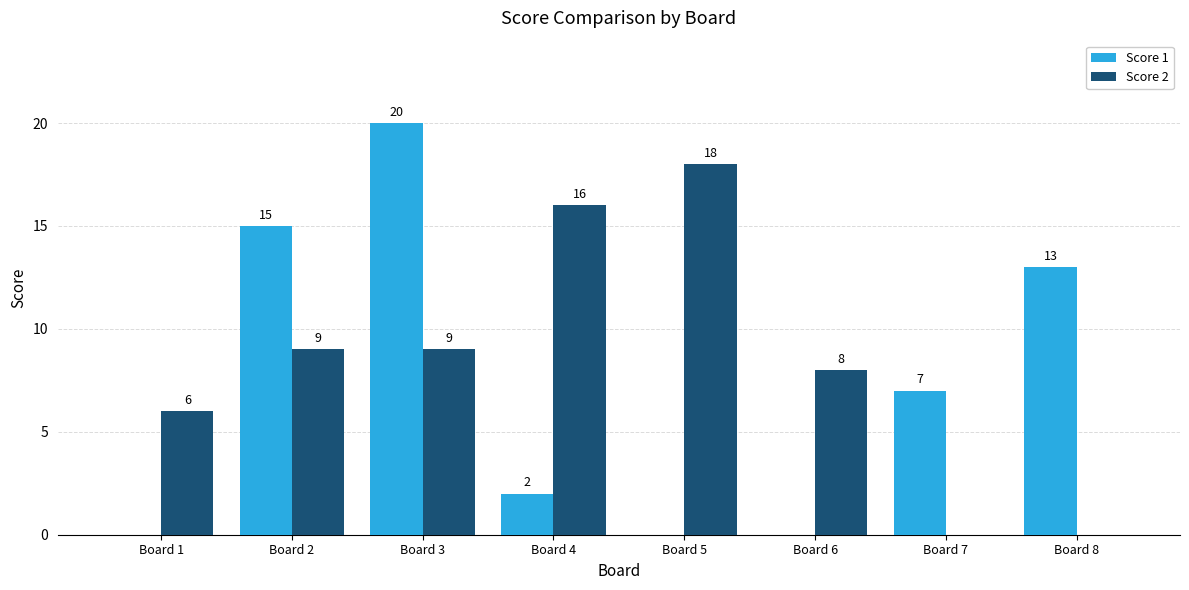

How many Score 1 values are between 0 and 15?

7